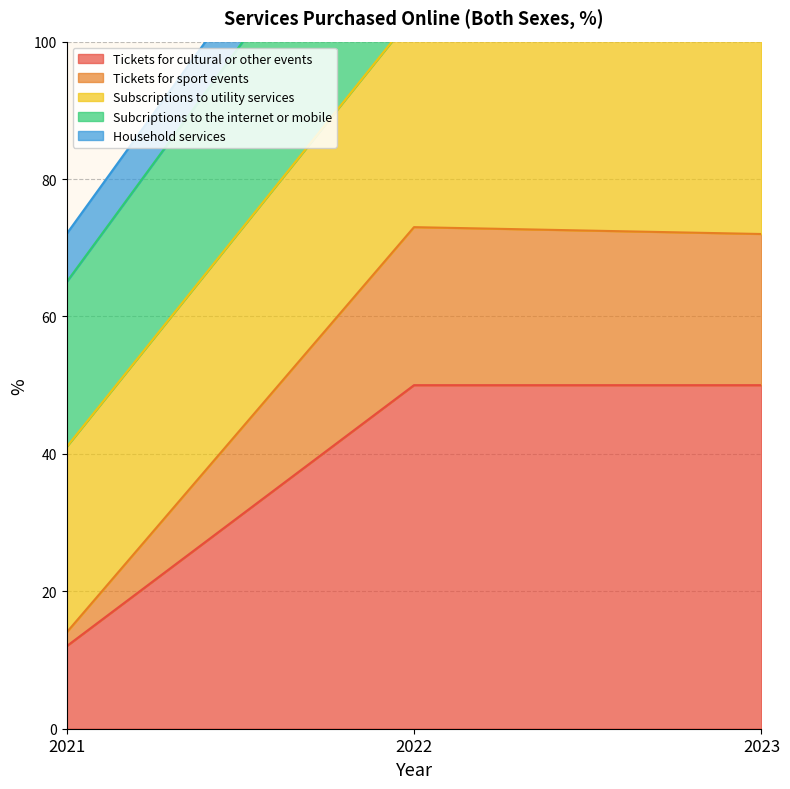

How many categories are shown in the chart?

3